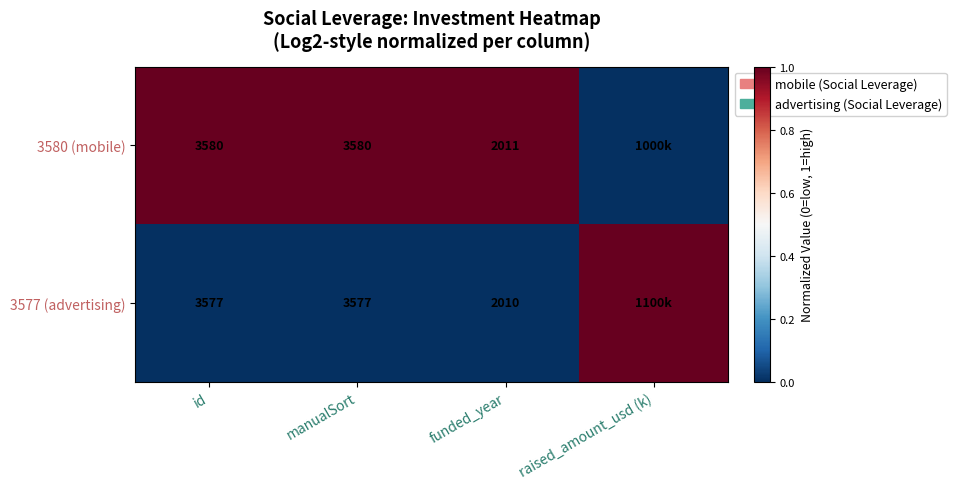

Rank the series at id from lowest to highest value.

3577 (advertising), 3580 (mobile)